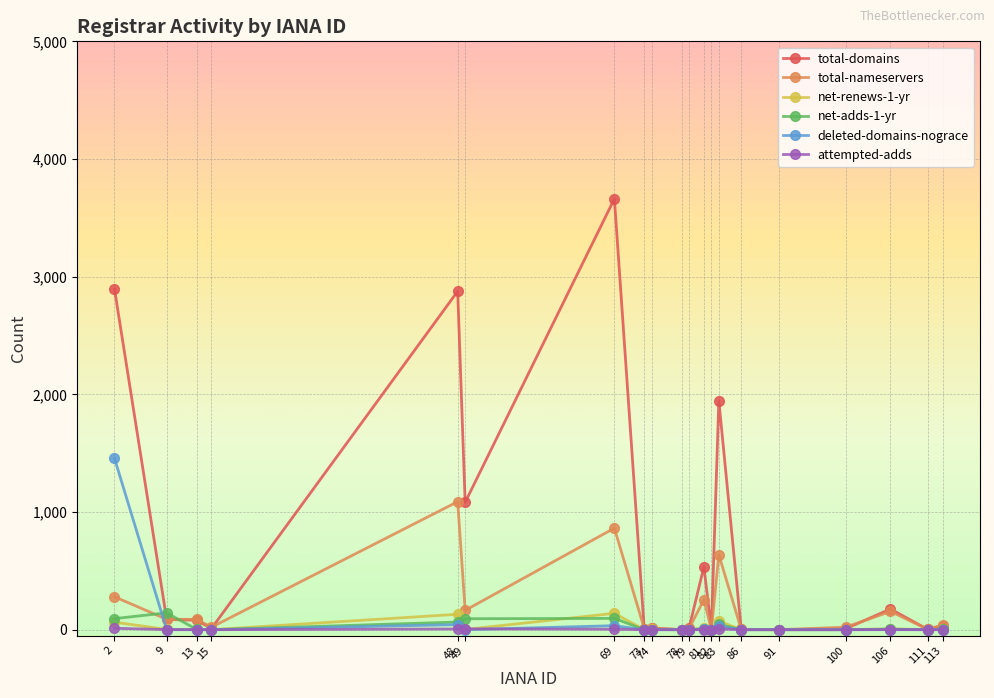

Is it true that total-domains equals 176 at 106?

True